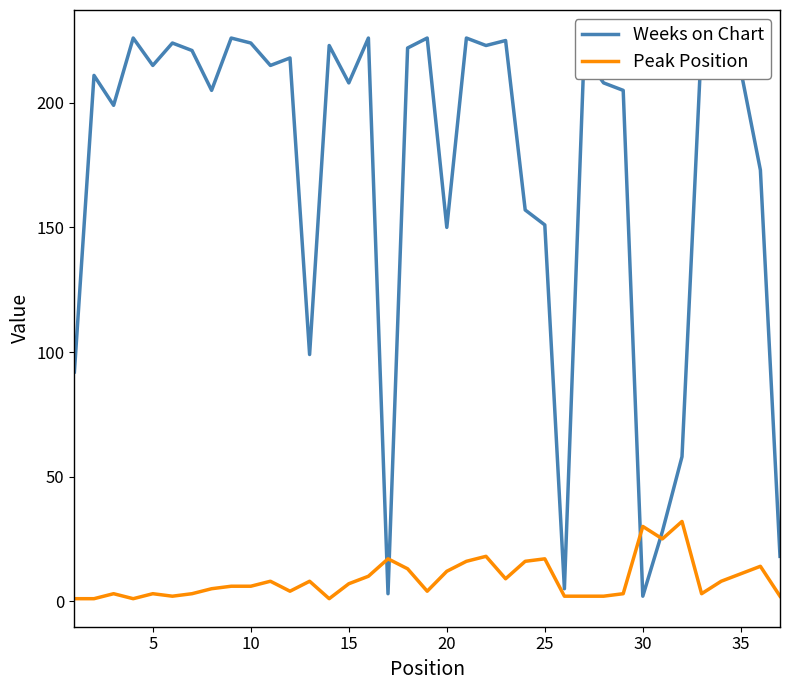

List the series in order of their overall mean, lowest first.

Peak Position, Weeks on Chart